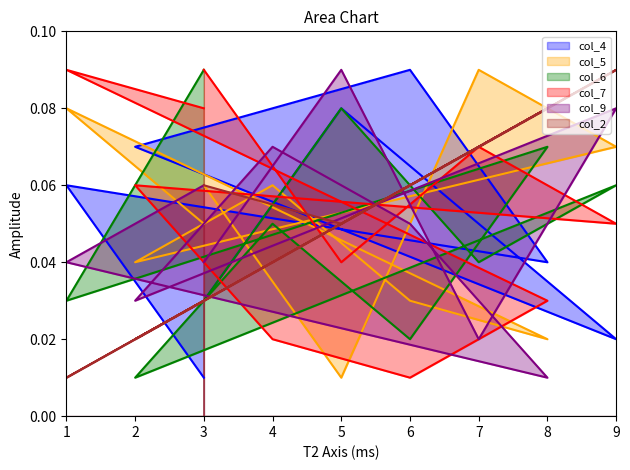

Does the chart have visible grid lines?

No